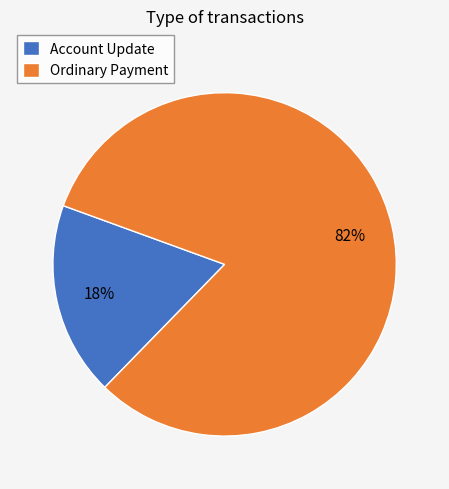

Approximately how many times larger is the value at Account Update compared to Ordinary Payment?

0.2